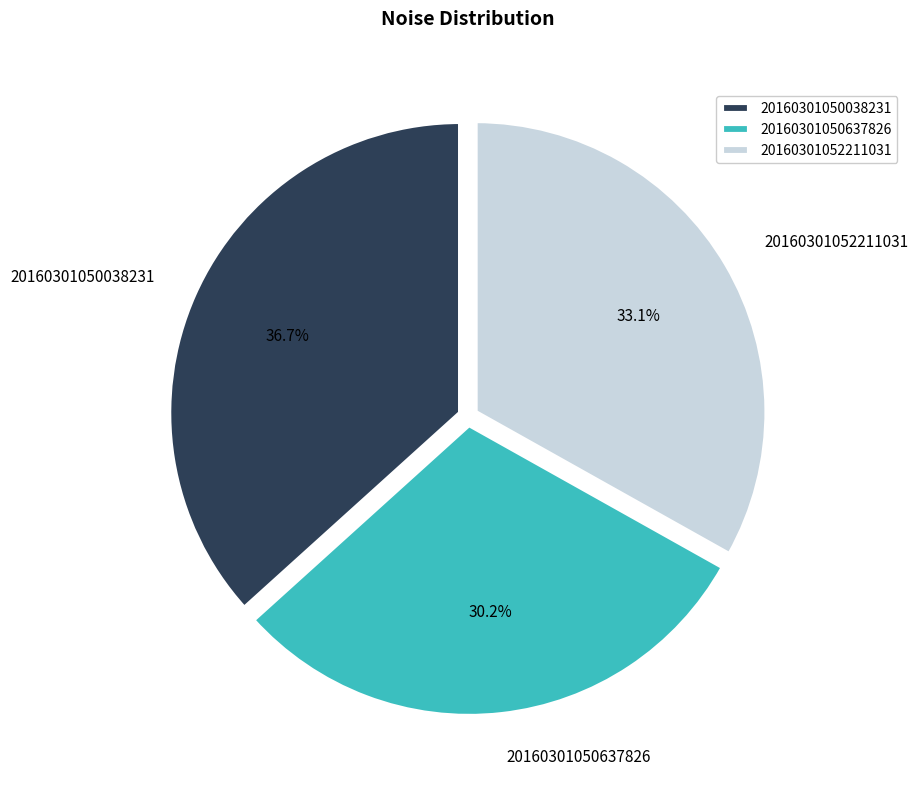

The 20160301052211031 slice represents 22% of the pie. True or false?

False